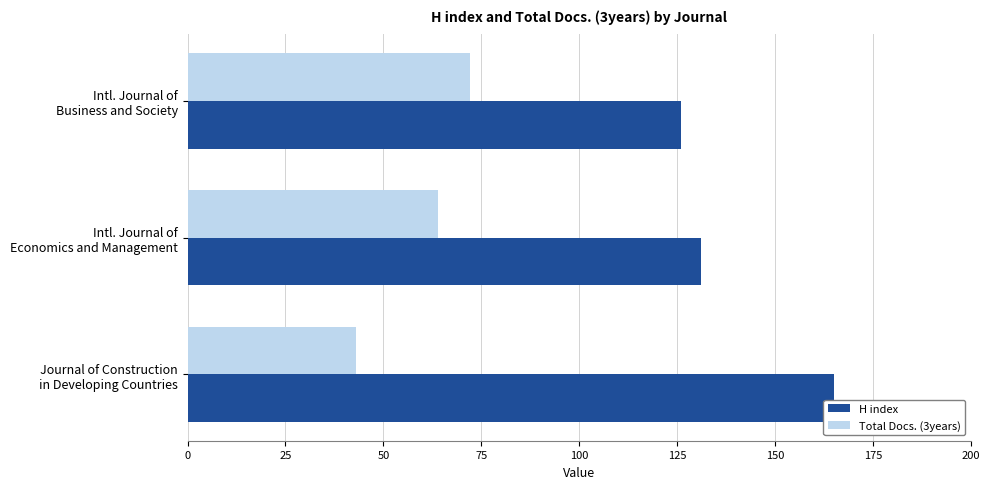

How many data points does each series have?

3